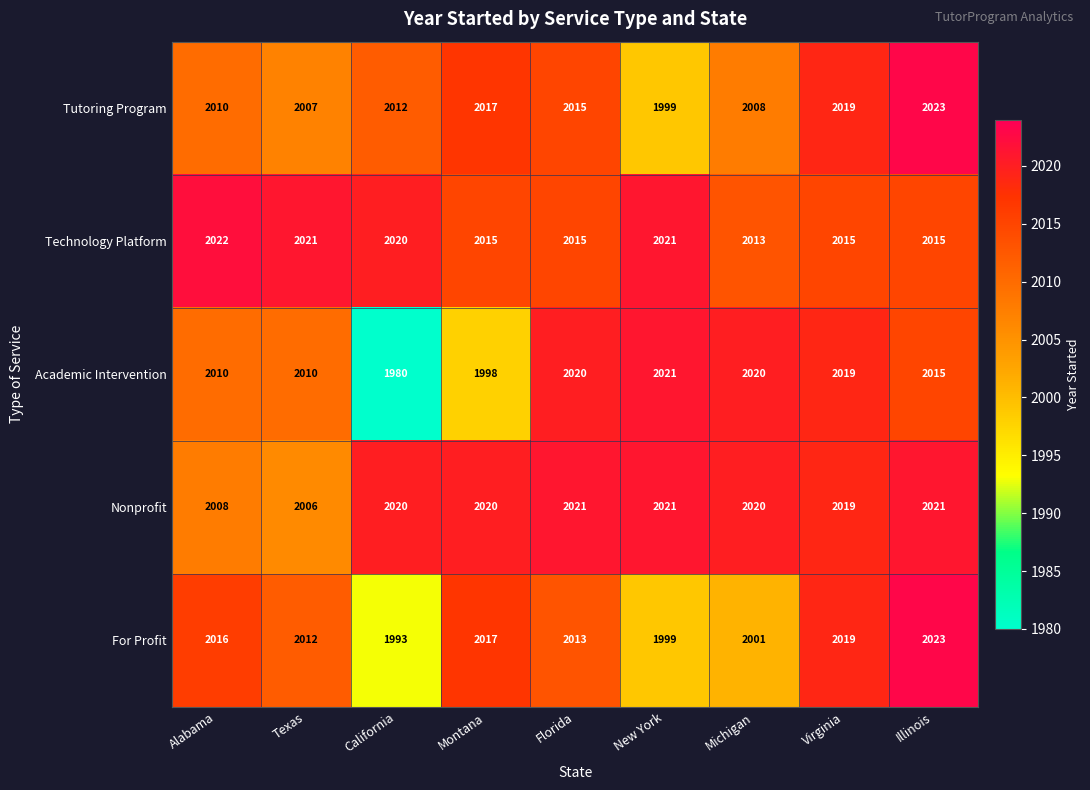

The For Profit series shows 2013 at Florida. True or false?

True